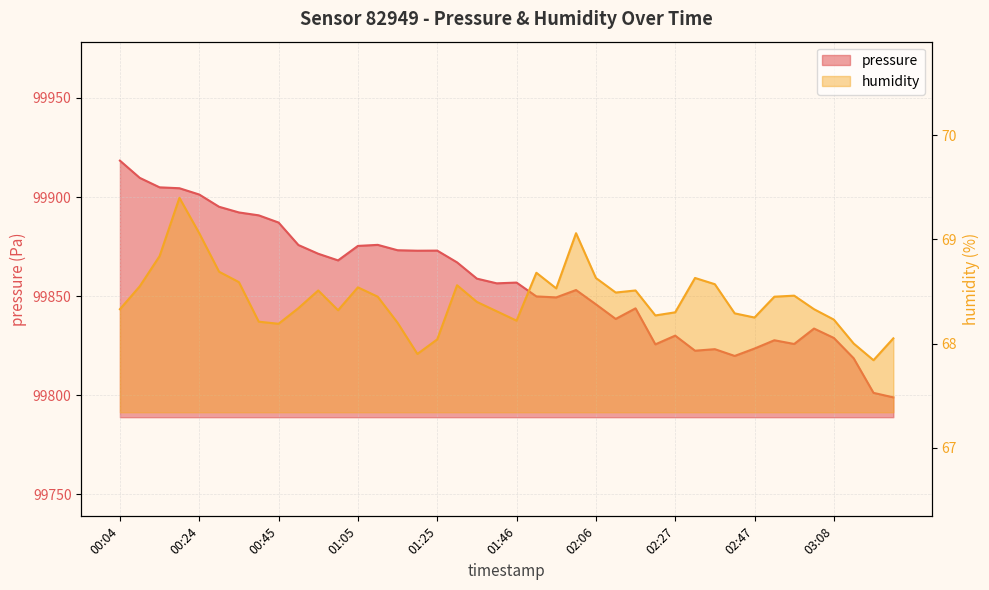

How many values in the humidity series exceed 68?

37